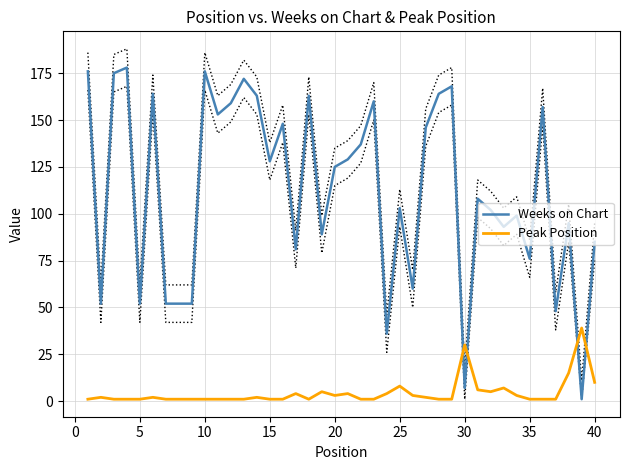

True or false: Weeks on Chart and Peak Position intersect in this chart.

True